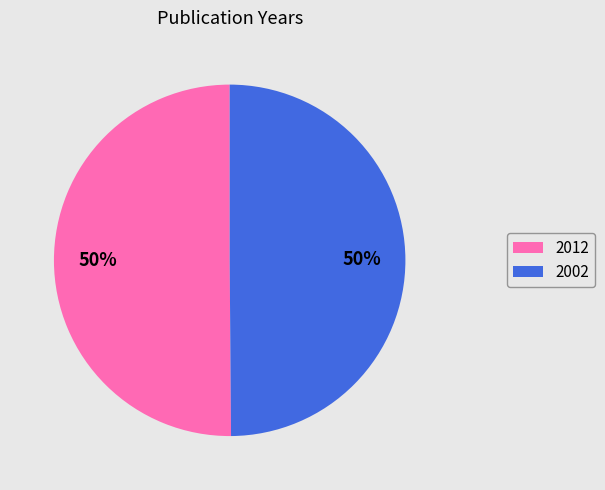

Is it true that 2012 is 60% of the pie?

False